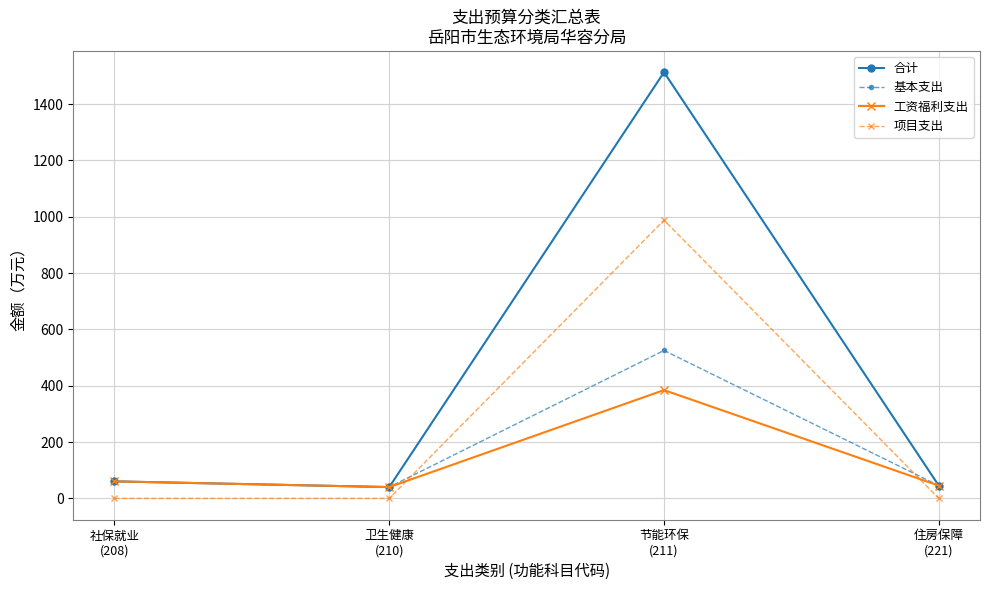

What are all the series names shown in the legend?

合计, 基本支出, 工资福利支出, 项目支出